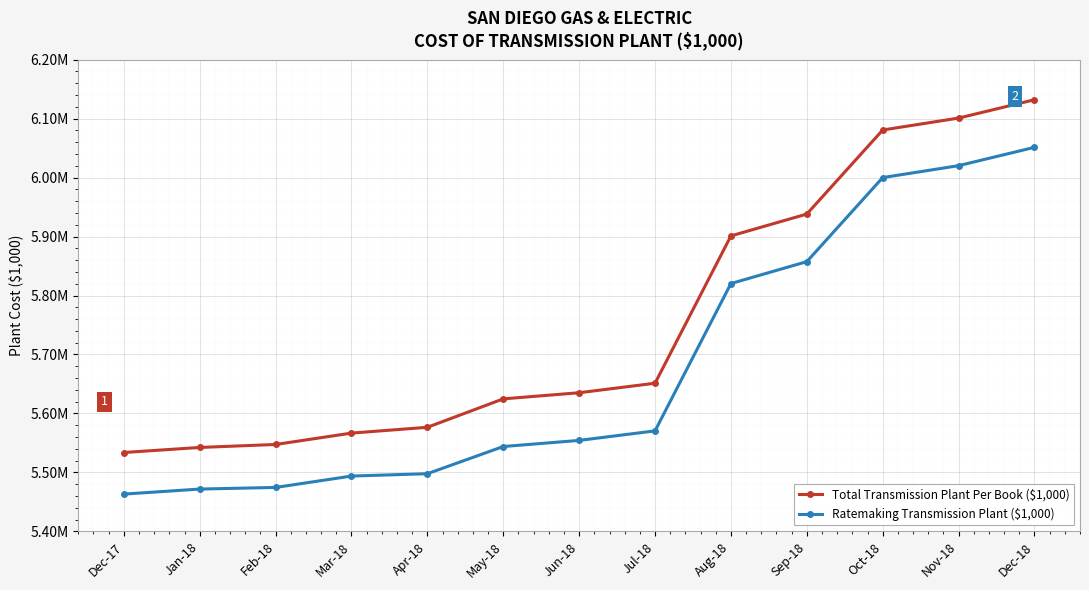

The value of Ratemaking Transmission Plant ($1,000) at Feb-18 is 5474525.2. True or false?

True